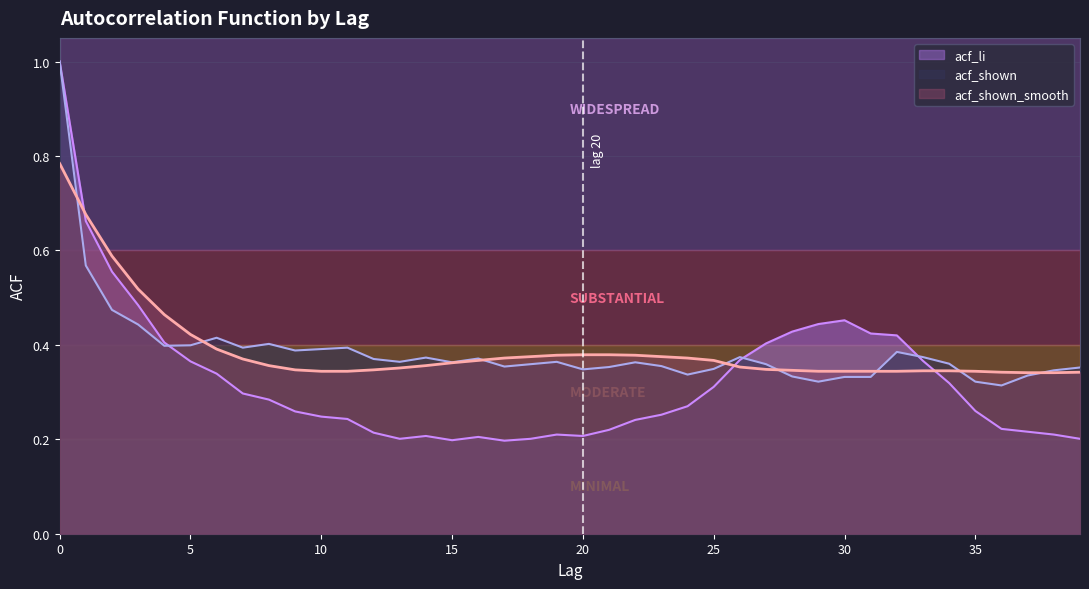

At which label is acf_shown closest to 0?

36